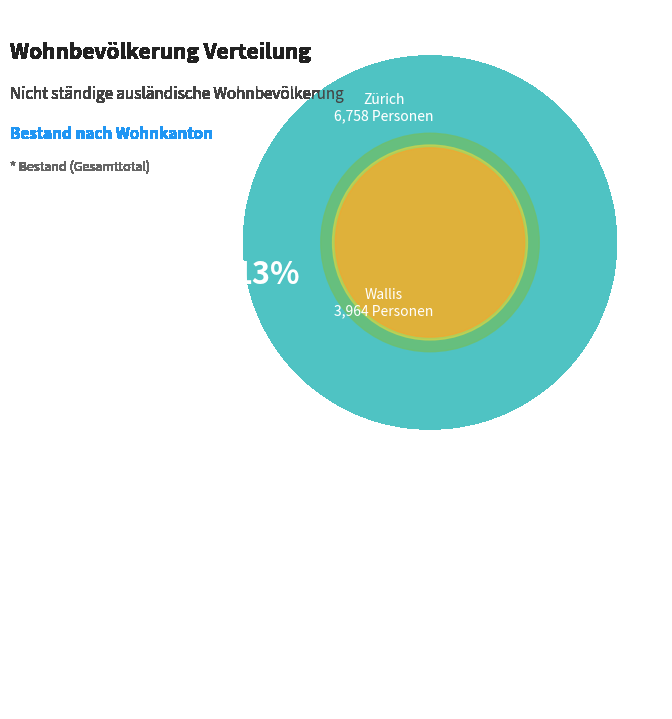

Combined, do Waadt and St. Gallen account for over 50%?

No